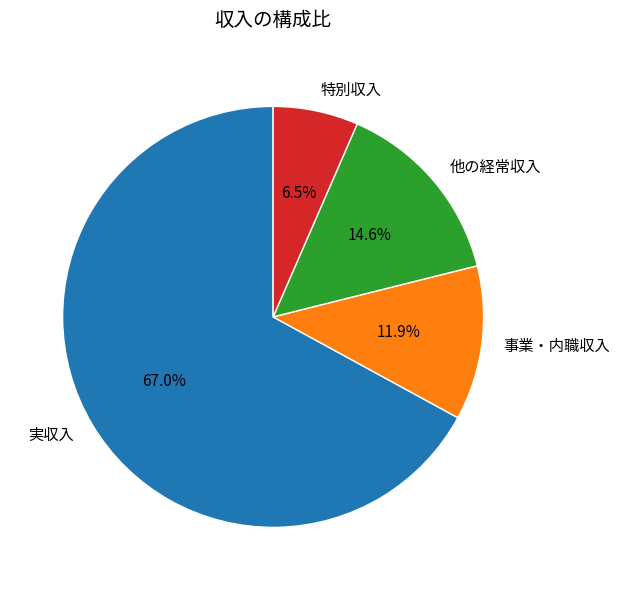

What portion of the pie excludes 事業・内職収入?

88.1%